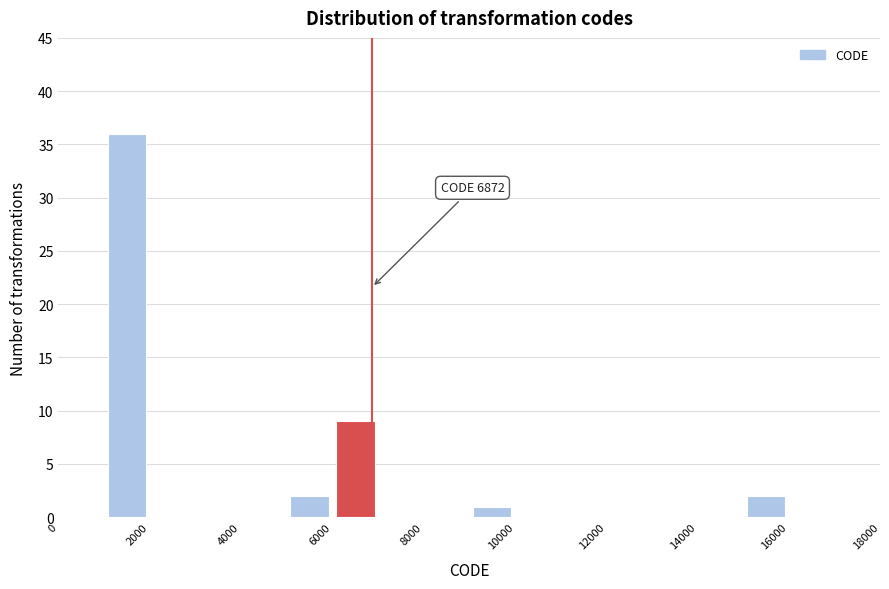

Over which range of the x-axis is the bar tallest?

1000 to 2000